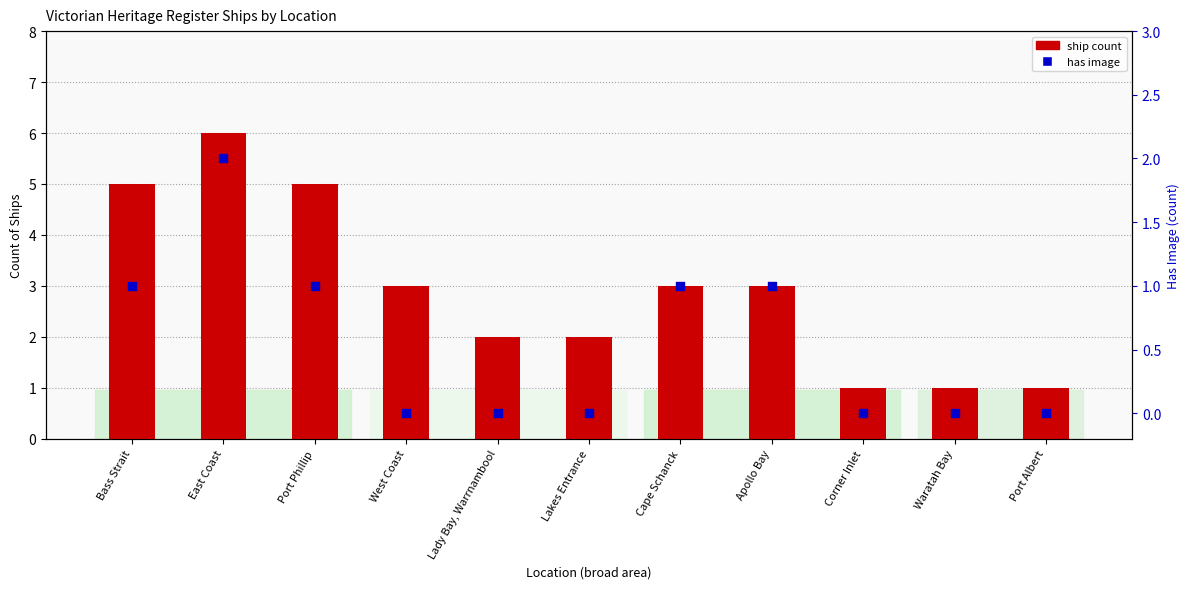

Is the value of has image (0/1) at West Coast greater than the value of ship count at Corner Inlet?

No